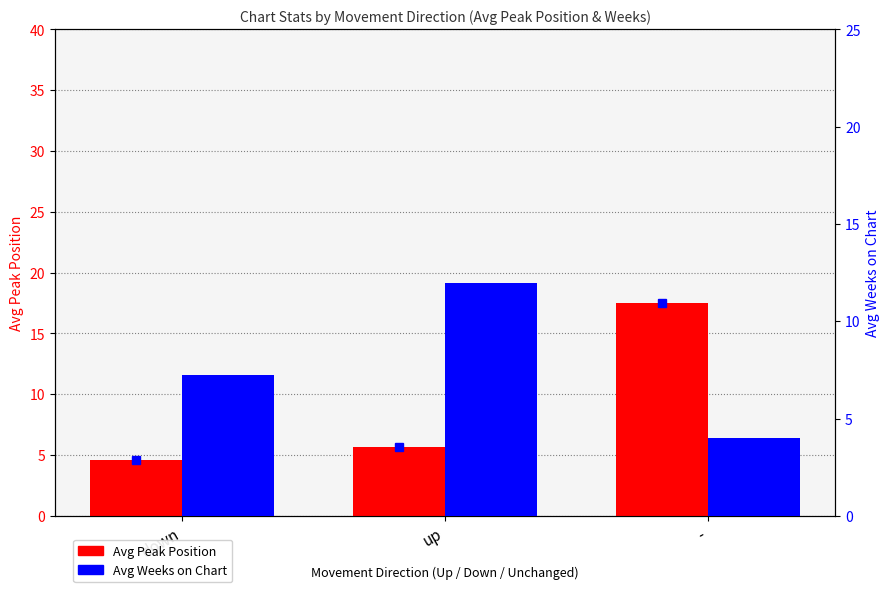

The Avg Peak Position series shows 5.7 at up. True or false?

True